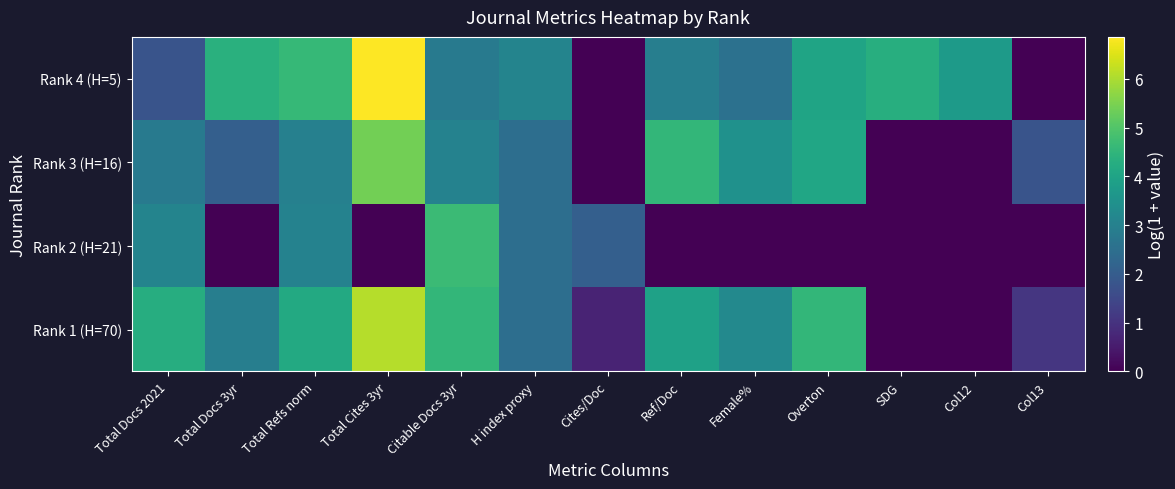

Reading right to left, extract all data points from this chart.

Rank 1 (H=70): Col13=1.1	Col12=0.0	SDG=0.0	Overton=4.6	Female%=3.2	Ref/Doc=3.9	Cites/Doc=0.7	H index proxy=2.5	Citable Docs 3yr=4.6	Total Cites 3yr=6.1	Total Refs norm=4.2	Total Docs 3yr=2.9	Total Docs 2021=4.3
Rank 2 (H=21): Col13=0.0	Col12=0.0	SDG=0.0	Overton=0.0	Female%=0.0	Ref/Doc=0.0	Cites/Doc=2.1	H index proxy=2.5	Citable Docs 3yr=4.7	Total Cites 3yr=0.0	Total Refs norm=3.0	Total Docs 3yr=0.0	Total Docs 2021=3.1
Rank 3 (H=16): Col13=1.8	Col12=0.0	SDG=0.0	Overton=4.1	Female%=3.5	Ref/Doc=4.5	Cites/Doc=0.0	H index proxy=2.5	Citable Docs 3yr=3.0	Total Cites 3yr=5.4	Total Refs norm=3.0	Total Docs 3yr=2.1	Total Docs 2021=2.8
Rank 4 (H=5): Col13=0.0	Col12=3.7	SDG=4.3	Overton=4.0	Female%=2.6	Ref/Doc=2.9	Cites/Doc=0.0	H index proxy=3.1	Citable Docs 3yr=2.8	Total Cites 3yr=6.9	Total Refs norm=4.6	Total Docs 3yr=4.3	Total Docs 2021=1.8